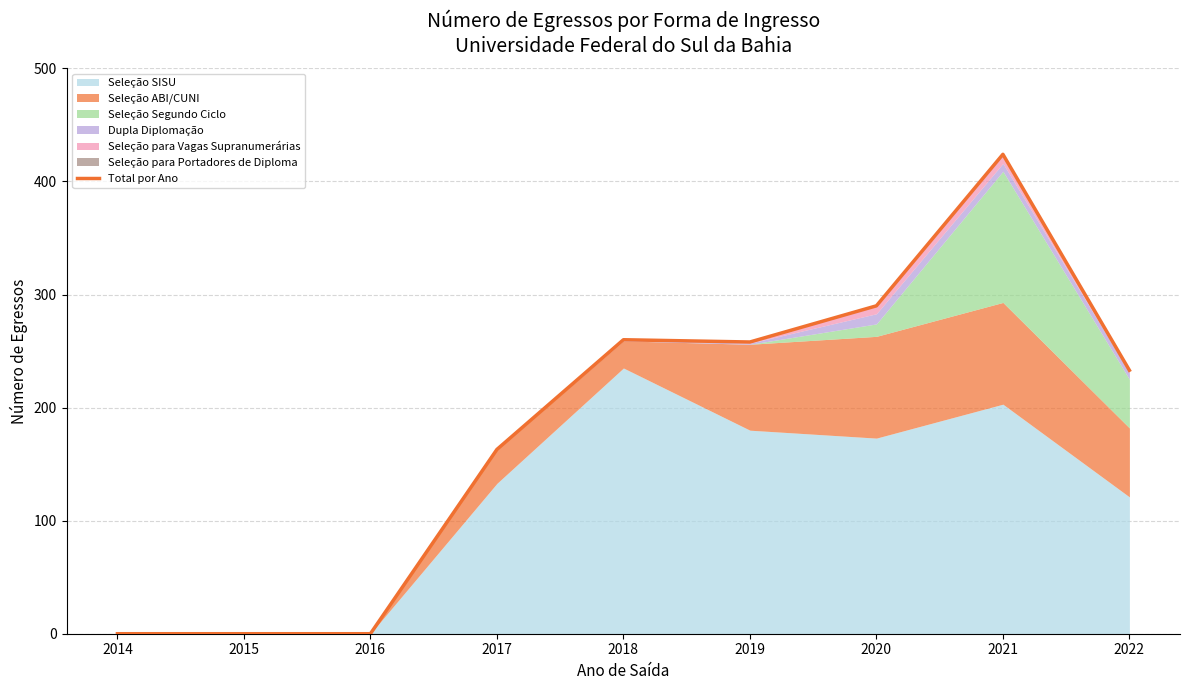

True or false: the data shows 117 at 2022.

False